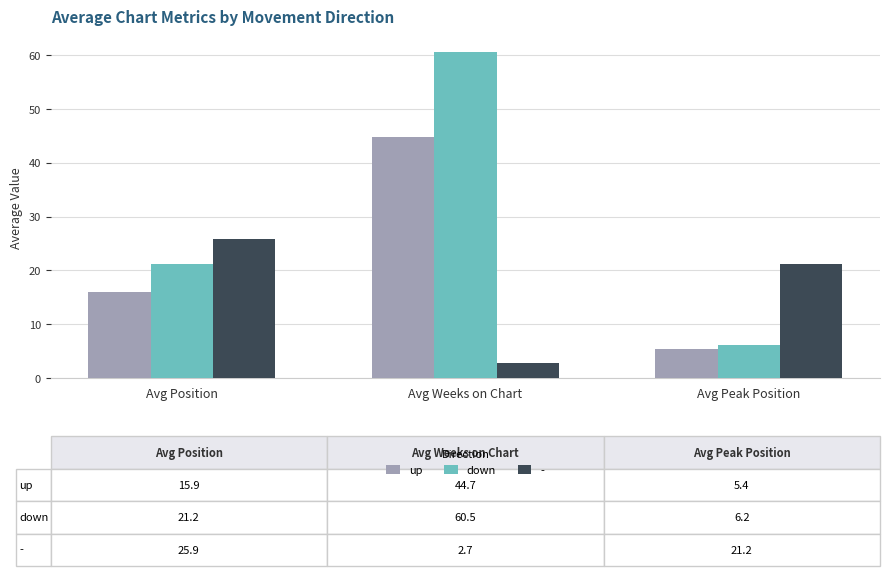

The up series shows 44.7 at Avg Weeks on Chart. True or false?

True